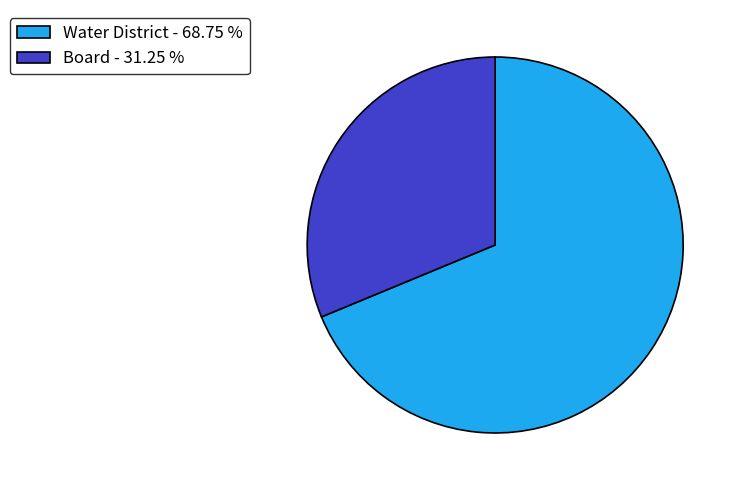

How many segments does this pie chart have?

2